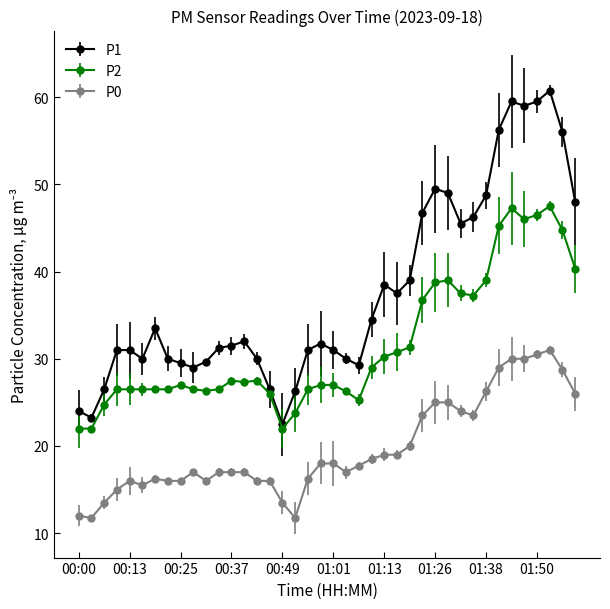

What is the value of the P0 point at the 15th from the left?

16.0